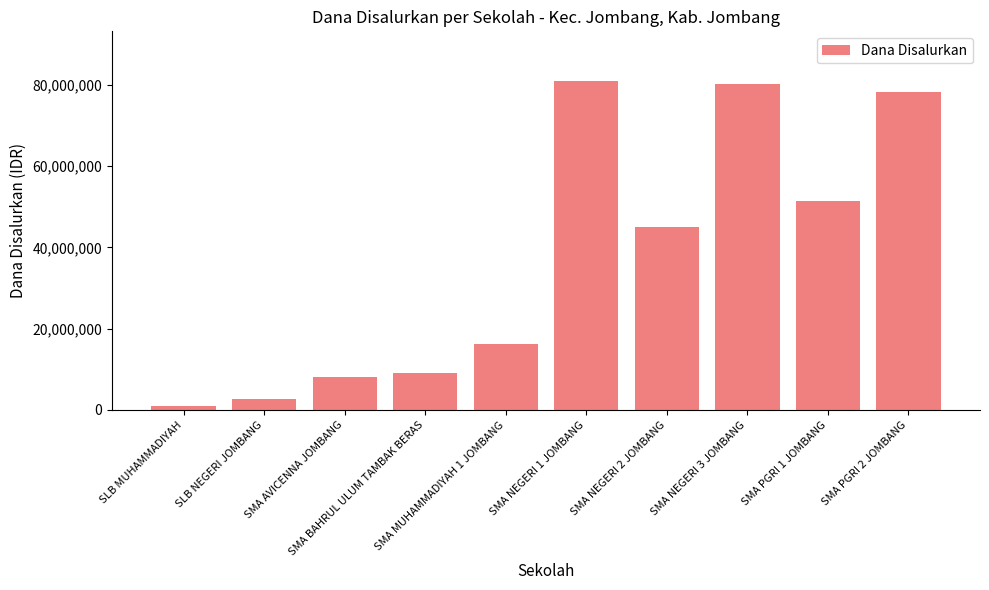

What is the maximum value shown in the chart?

81000000